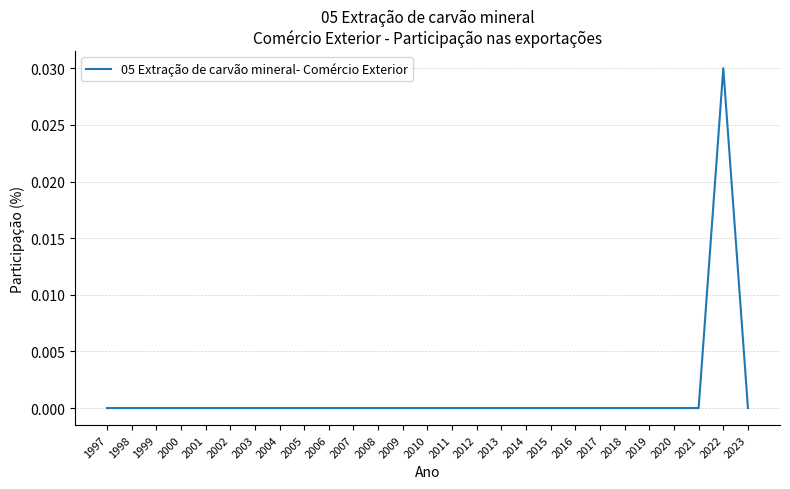

The value at 1998 is 0.0. True or false?

True